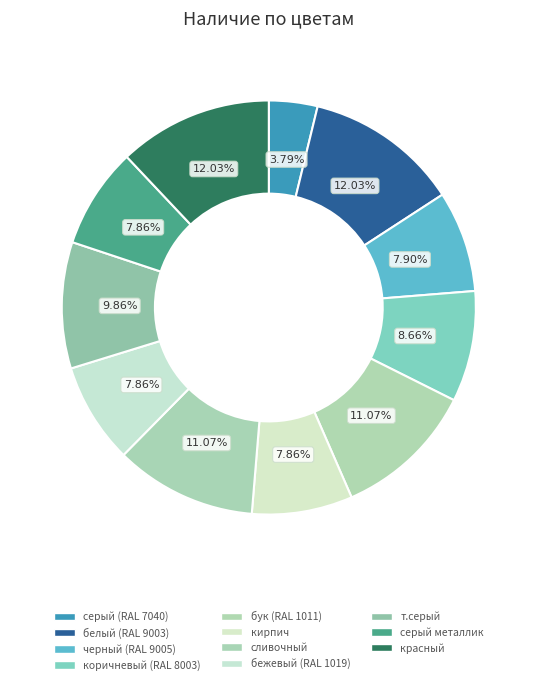

Count the number of slices in the pie.

11